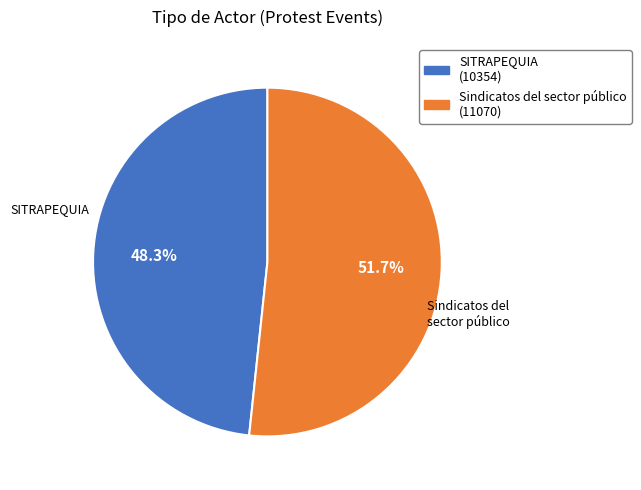

The SITRAPEQUIA slice represents 33% of the pie. True or false?

False